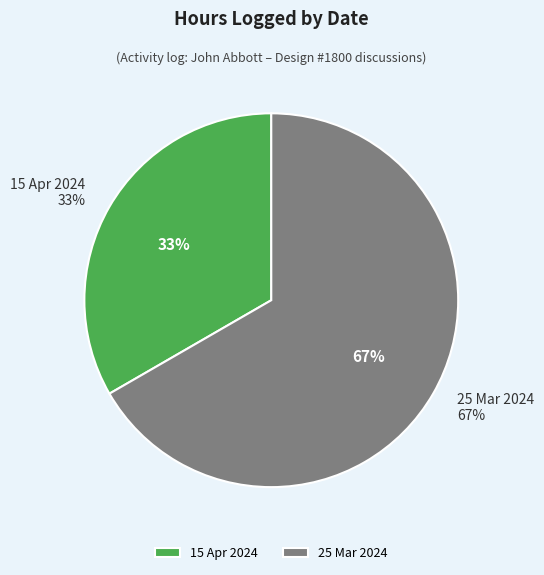

What percentage is the 25 Mar 2024 slice, to the nearest percent?

67%